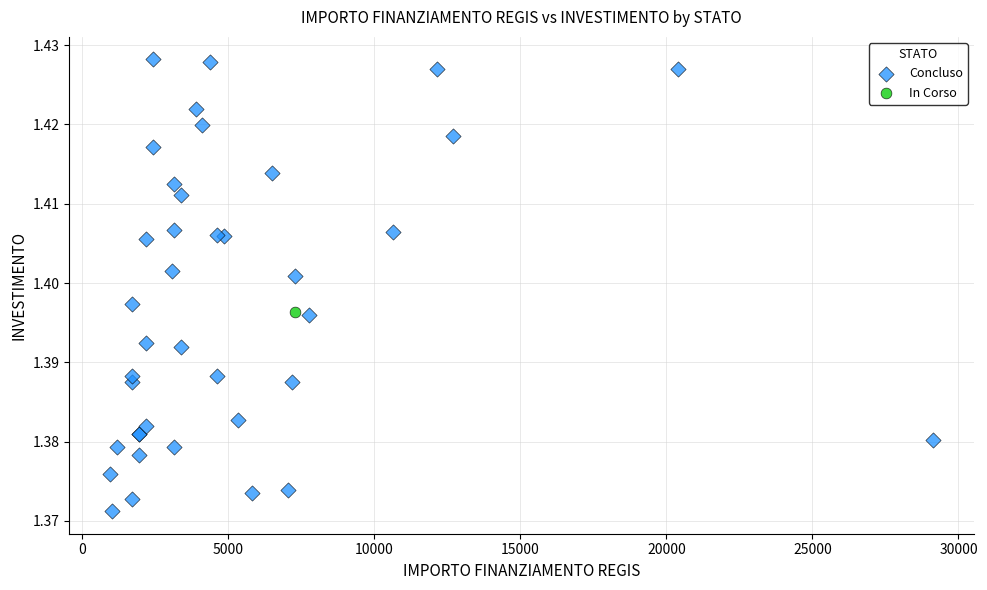

What are all the series names shown in the legend?

Concluso, In Corso